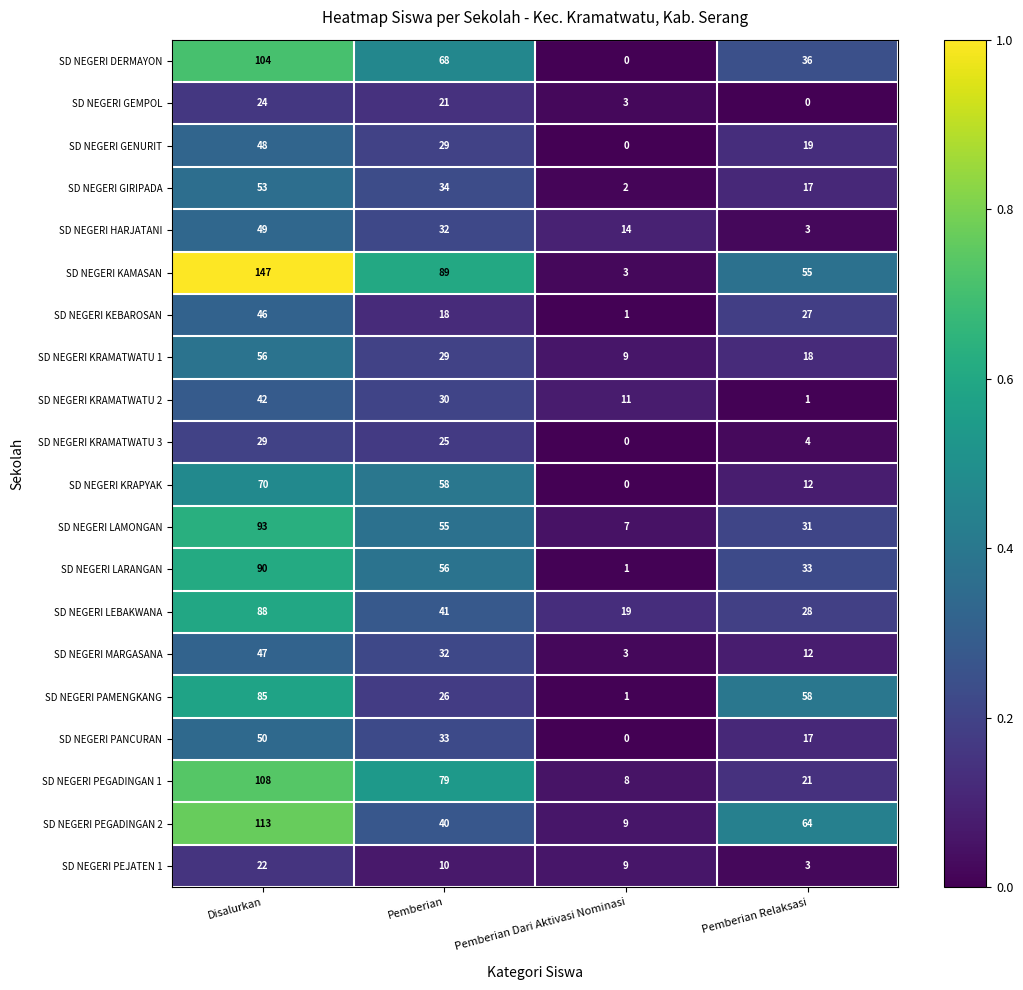

At which category is the sum across all series the highest?

Disalurkan